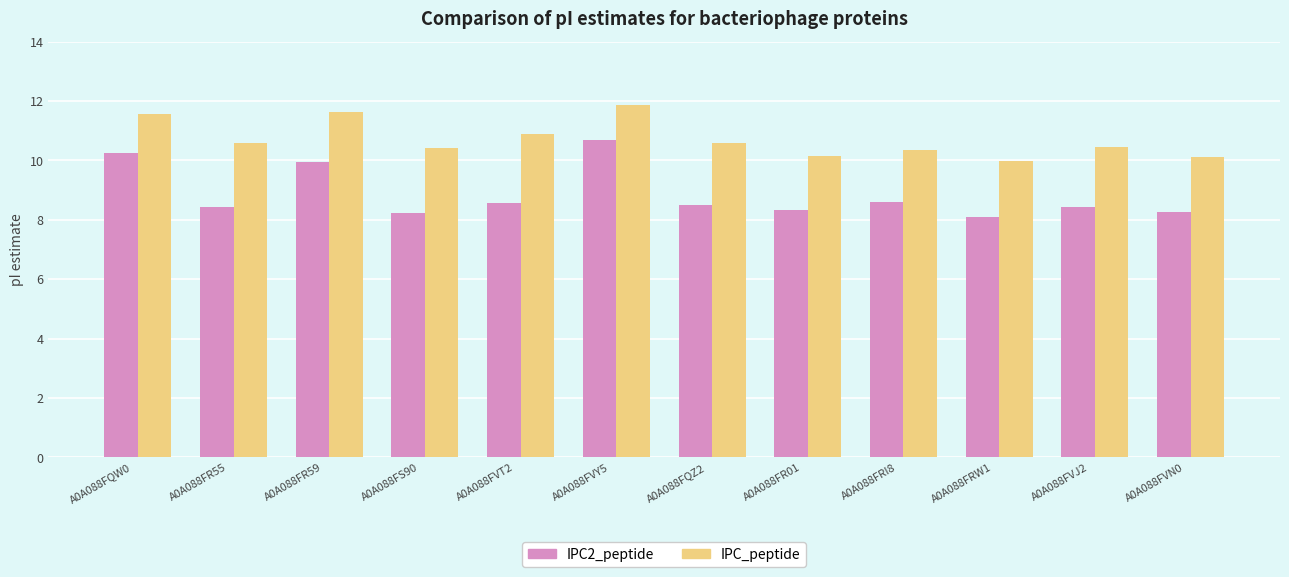

At A0A088FR55
, list the series in order from smallest to largest.

IPC2_peptide, IPC_peptide